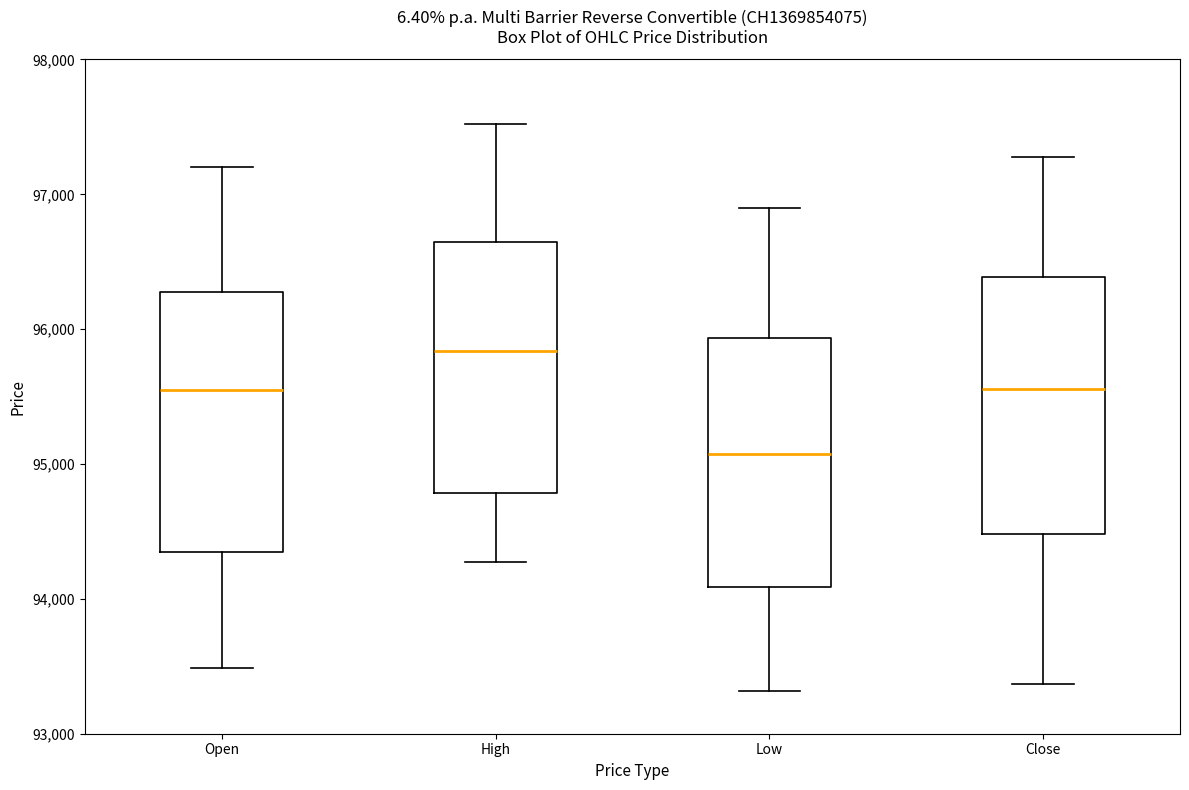

Reading left to right, transcribe this box plot: for each box, give where its median line is, the range the box spans, and where its two whiskers end, as read against the y-axis. The values are not printed on the chart, so give them approximately, as read against the axis.

Open: median 95600, box 94300 to 96300, whiskers 93500 to 97200
High: median 95800, box 94800 to 96700, whiskers 94300 to 97500
Low: median 95100, box 94100 to 95900, whiskers 93300 to 96900
Close: median 95600, box 94500 to 96400, whiskers 93400 to 97300